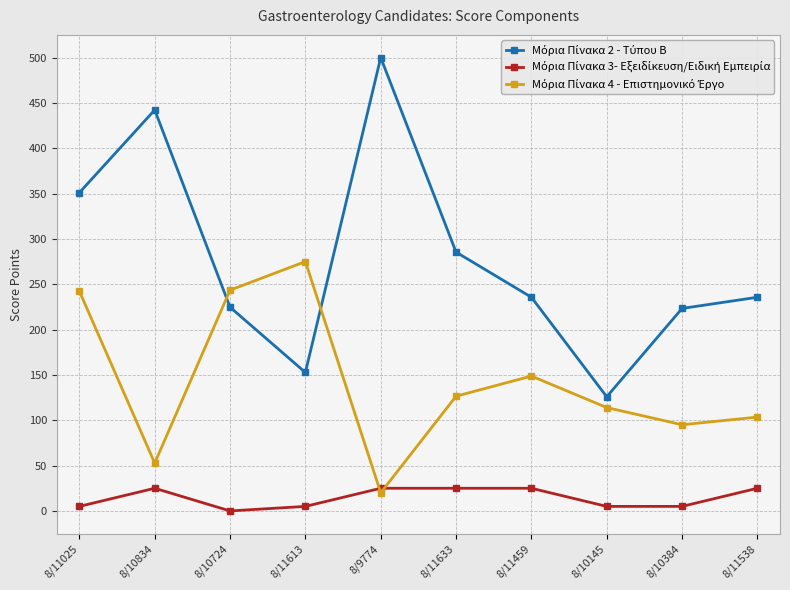

What is the total value across all series at 8/11025?

598.3